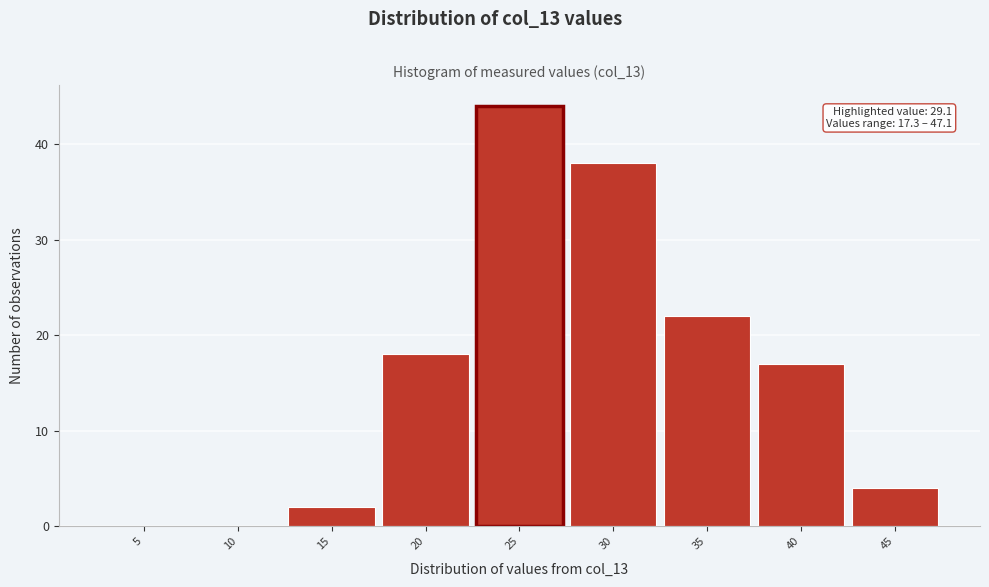

Reading left to right, transcribe all the data shown in this chart.

5=0	10=0	15=2	20=18	25=44	30=38	35=22	40=17	45=4